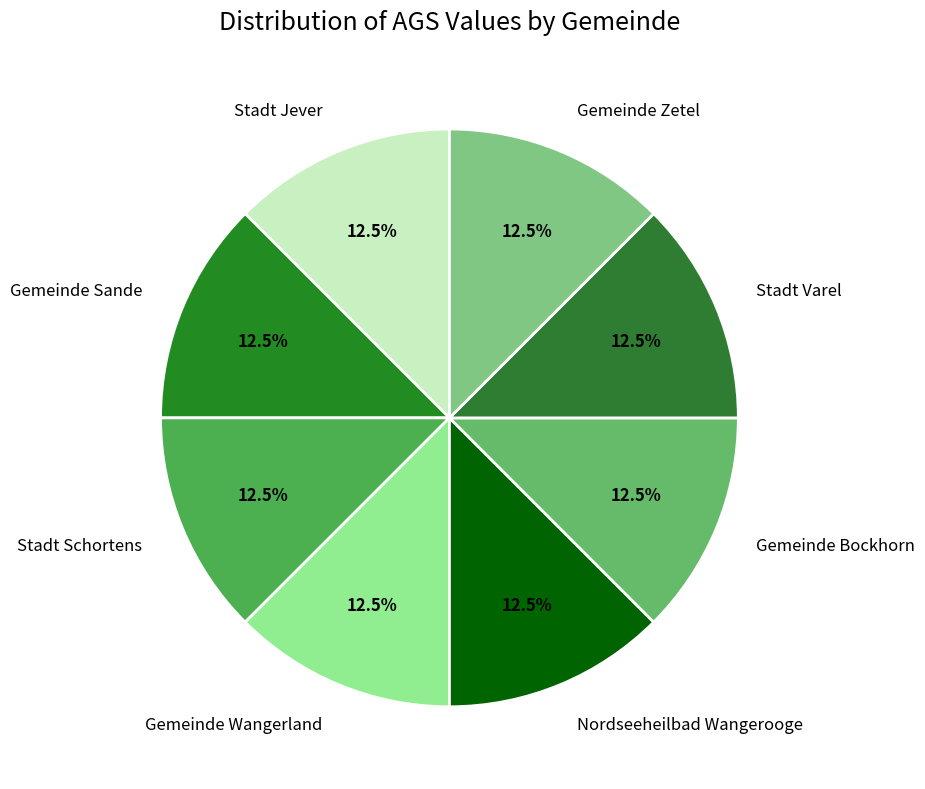

Does Gemeinde Bockhorn represent more than half of the total?

No